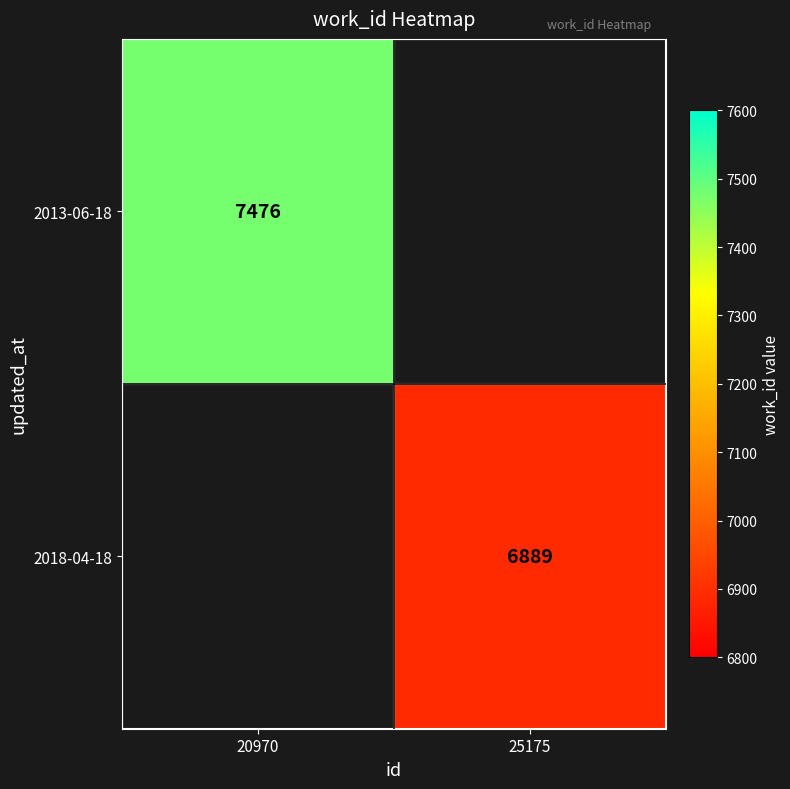

True or false: 2018-04-18 has a value of 10780.3 at 25175.

False